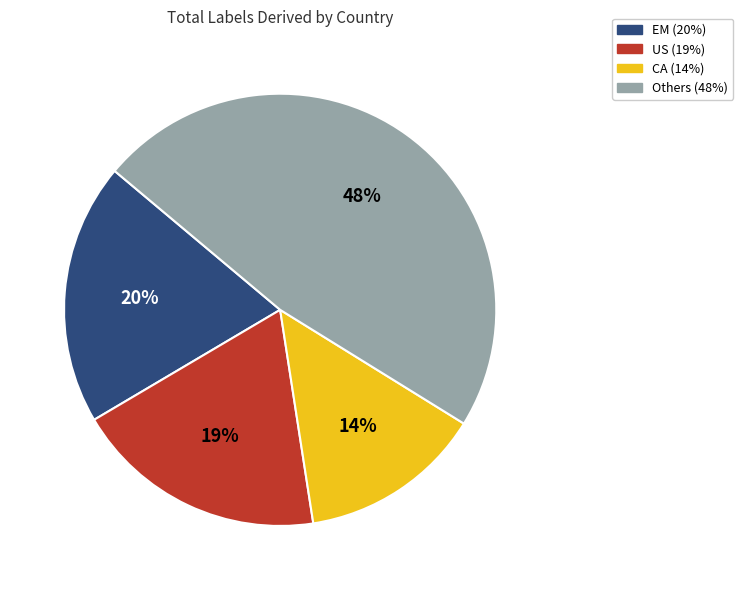

Is there a majority slice in this chart?

No